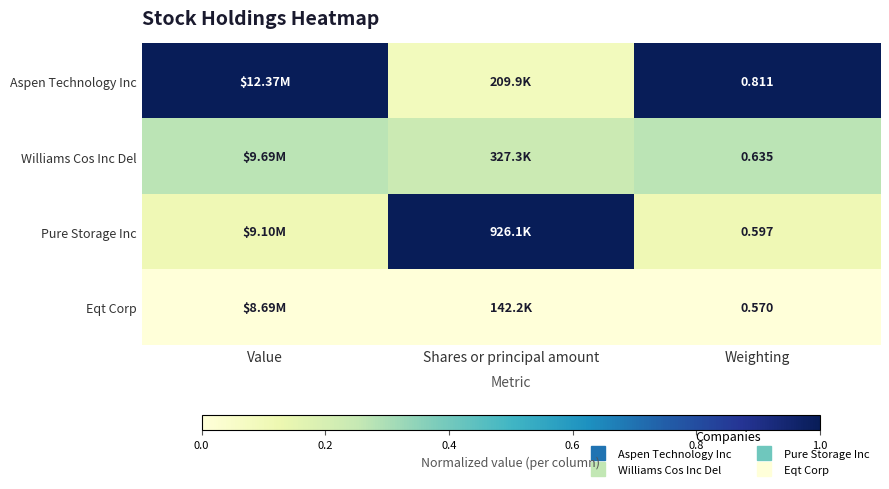

Count the number of categories in the chart.

3